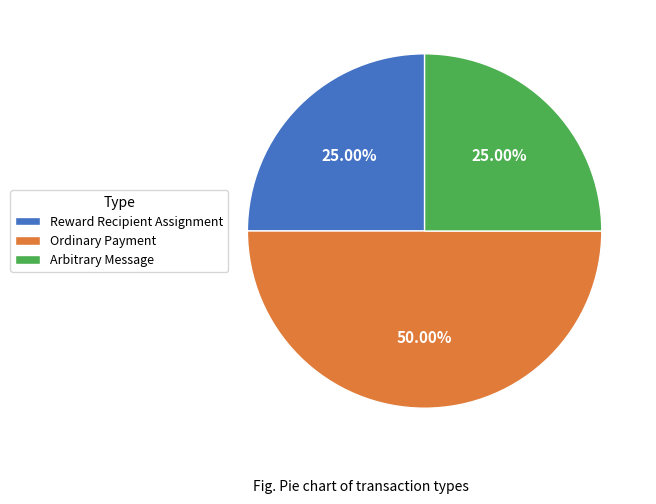

Is it true that Reward Recipient Assignment is 25% of the pie?

True